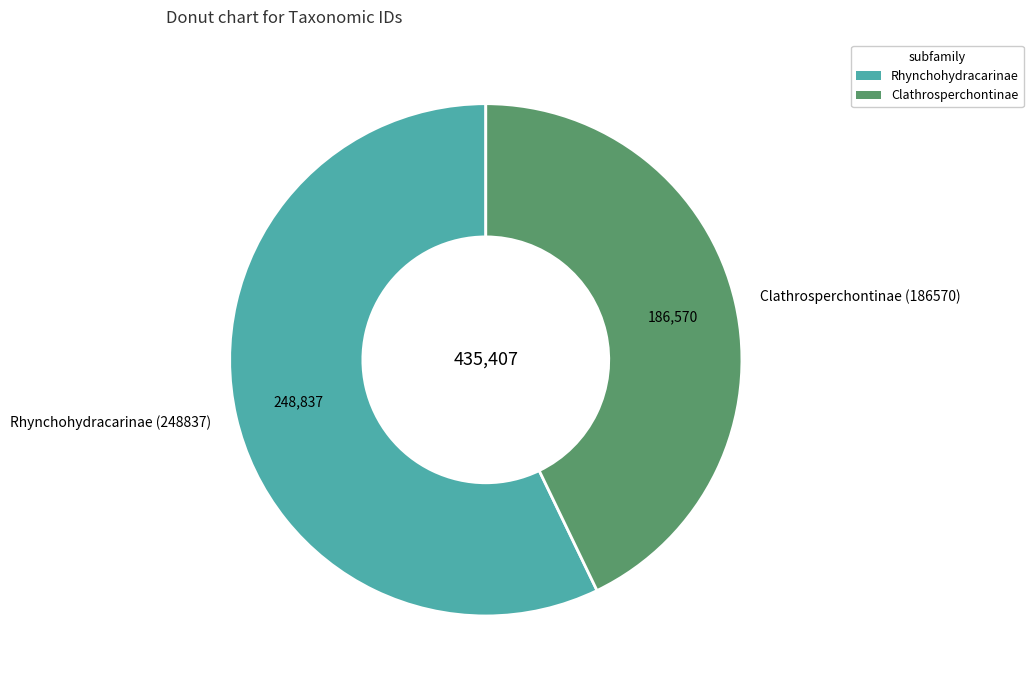

Combined, do Rhynchohydracarinae (248837) and Clathrosperchontinae (186570) account for over 50%?

Yes